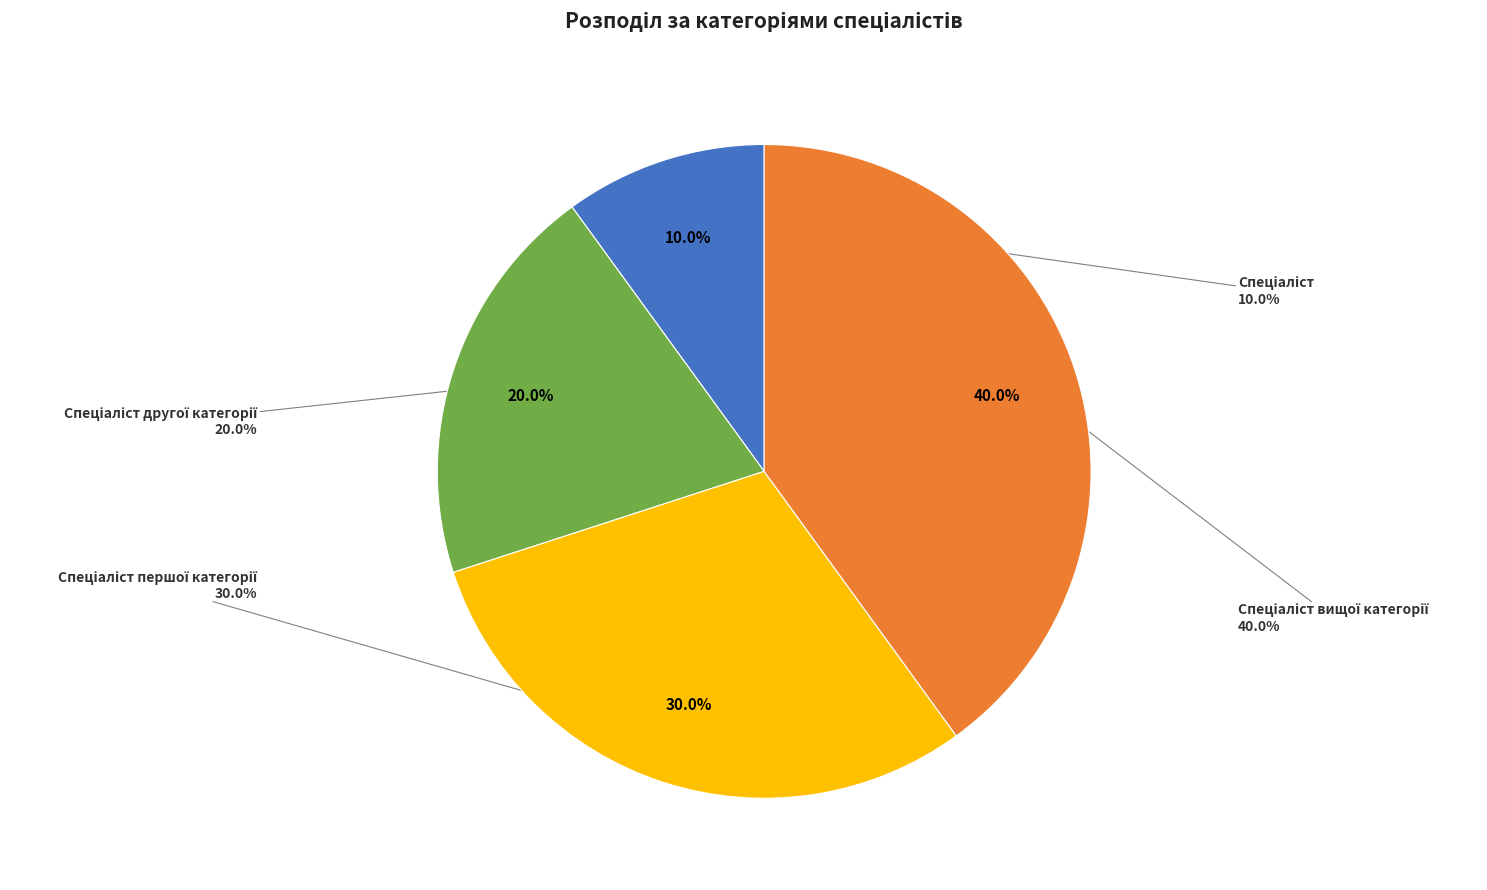

True or false: Спеціаліст вищої категорії accounts for 48% of the total.

False